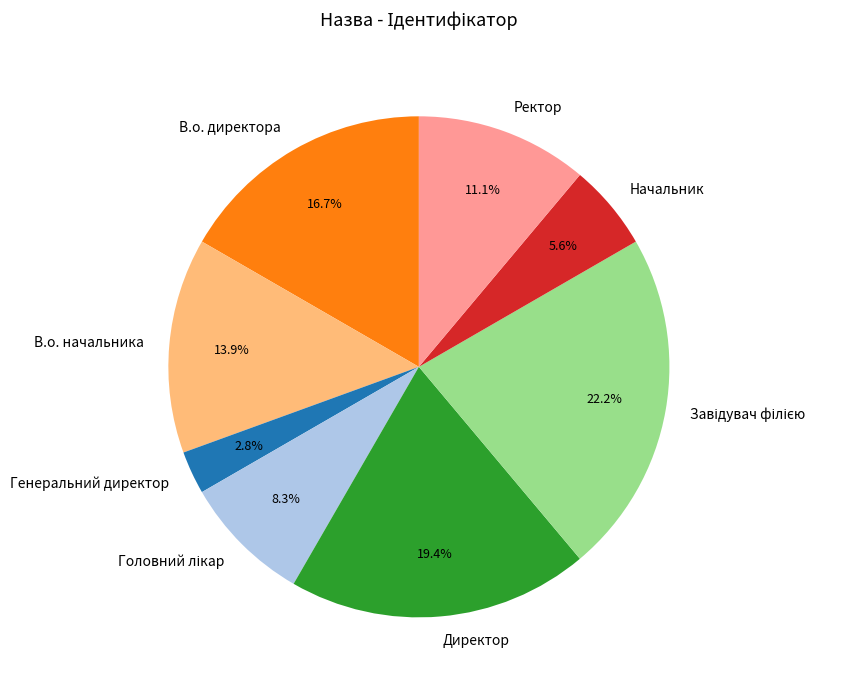

Is there any slice that represents more than half of the pie?

No